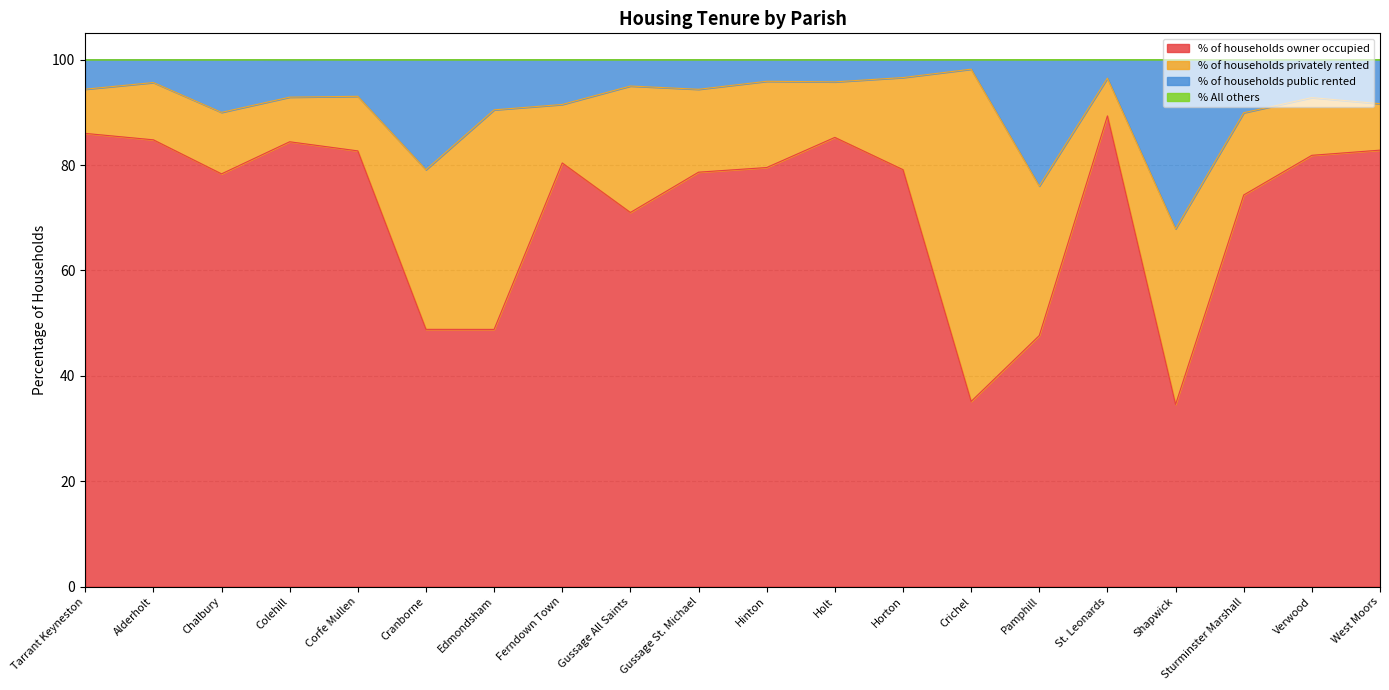

True or false: % of households public rented has more than 0 points higher than both neighbors.

True